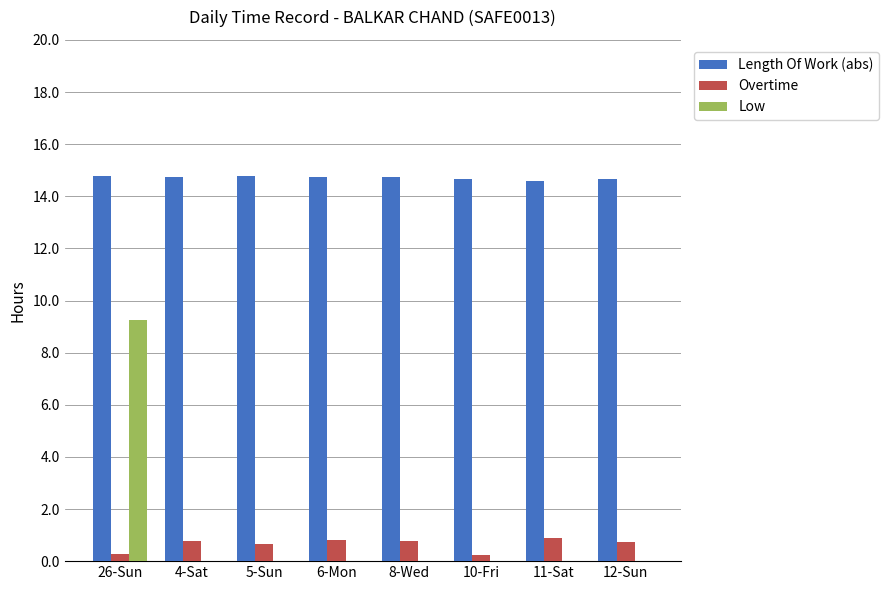

How many Overtime values are between 0 and 1?

8